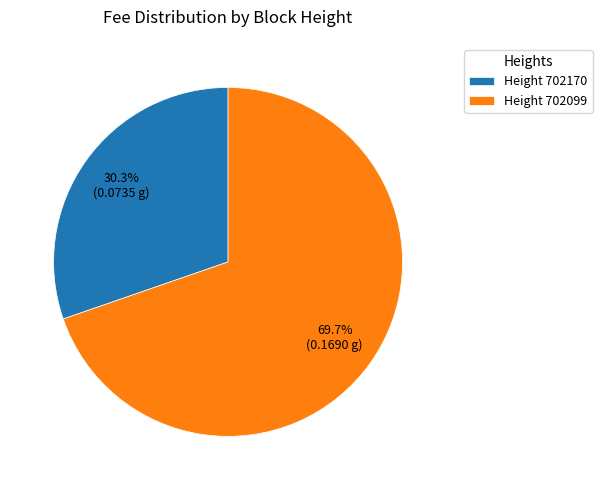

Which category has the smallest portion of the pie?

Height 702170